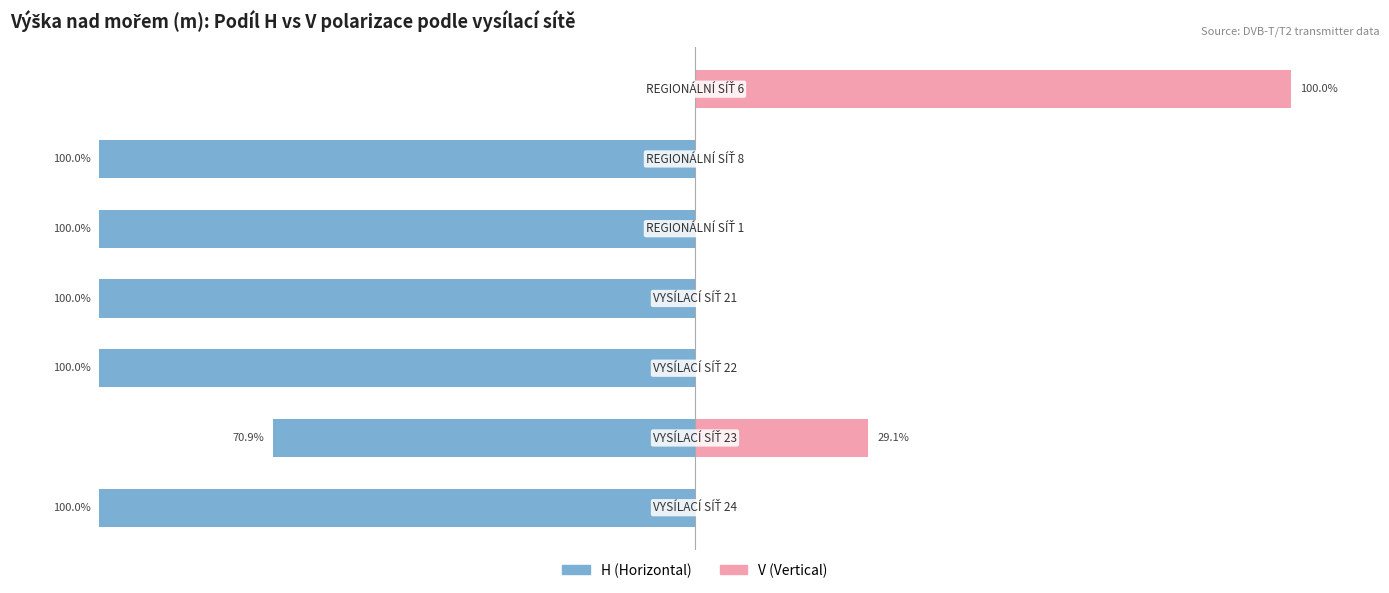

Read the H (Horizontal) value at 2.

-100.0